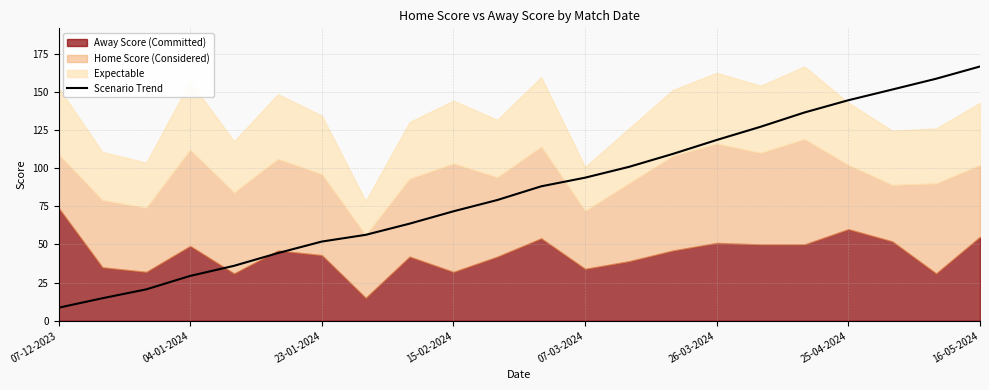

At which category does the chart reach its minimum across all series?

07-12-2023